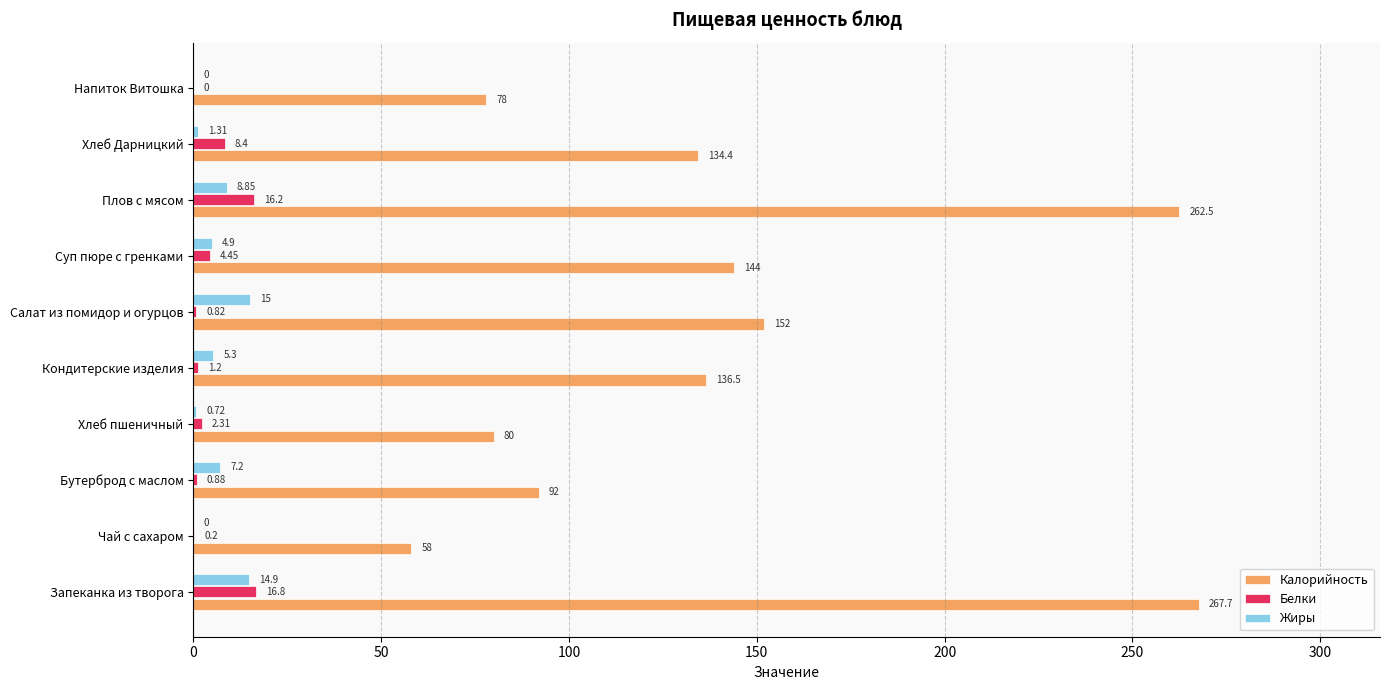

Which series has the largest total across all categories?

Калорийность